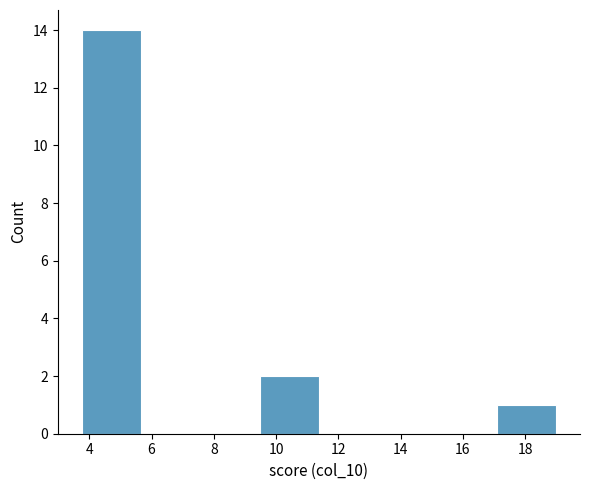

How tall is the bar that spans 3.8 to 5.6 on the x-axis? Neither the bar edges nor the heights are printed on the chart, so give them approximately, as read against the axes.

14